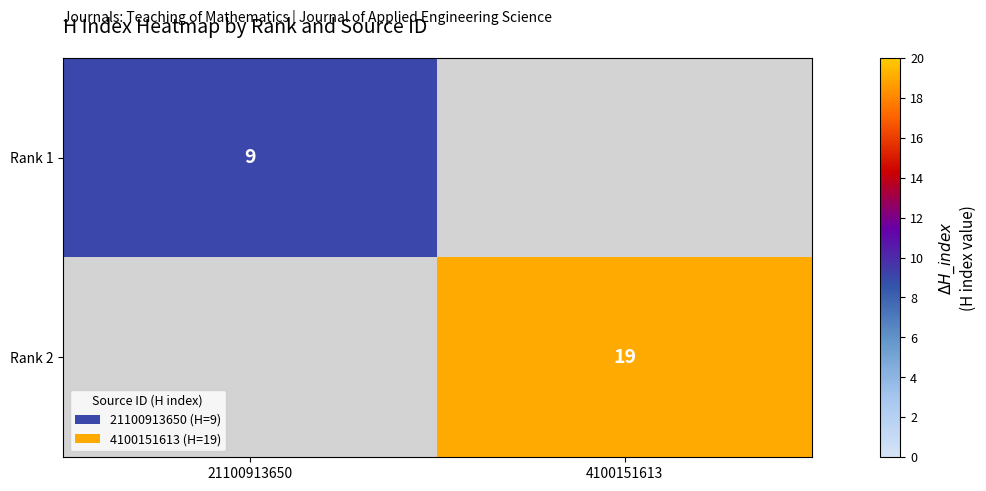

Is it true that Rank 2 equals 29 at 4100151613?

False